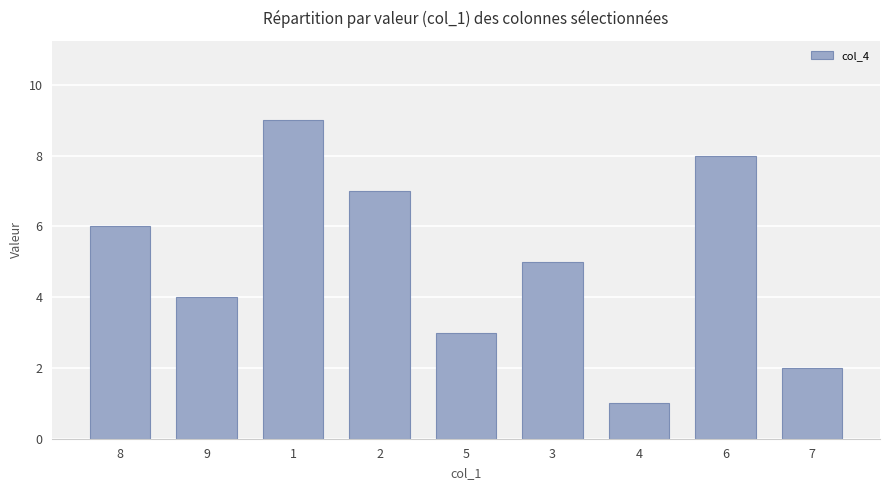

How many series are shown in this chart?

1